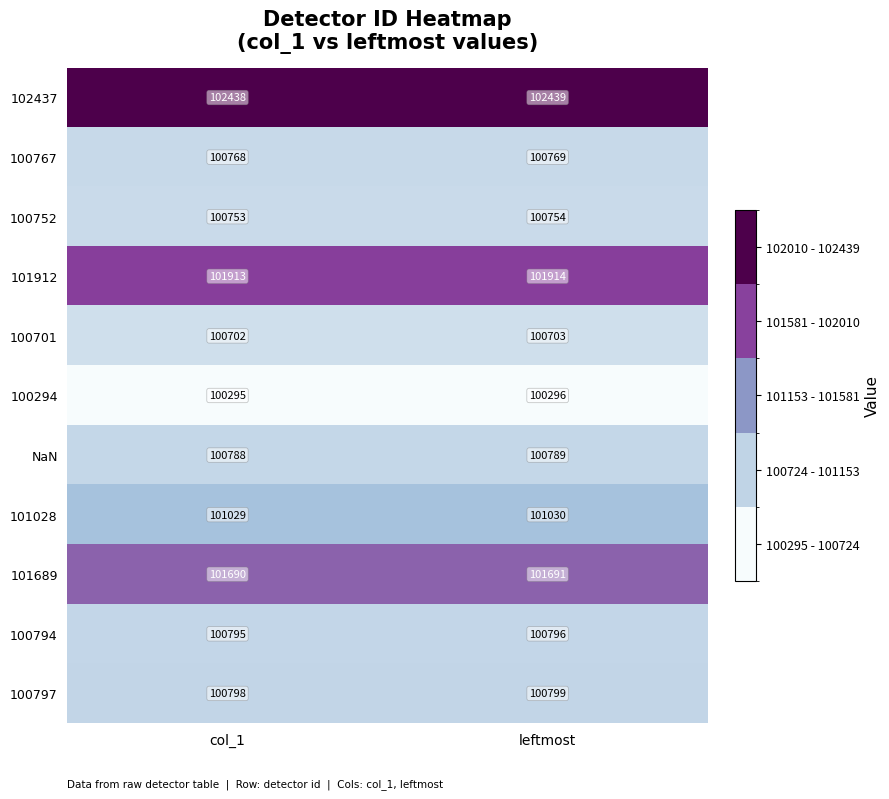

What is the total value across all series at leftmost?

1111980